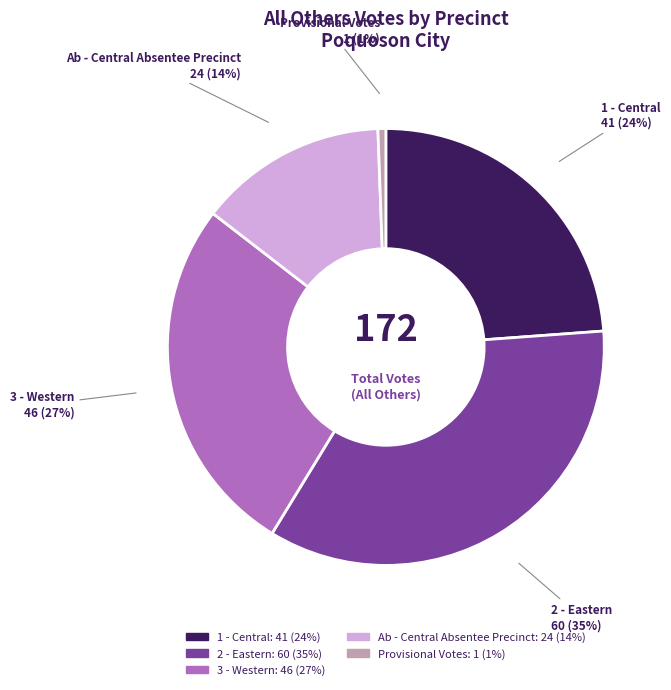

Is there any slice that represents more than half of the pie?

No